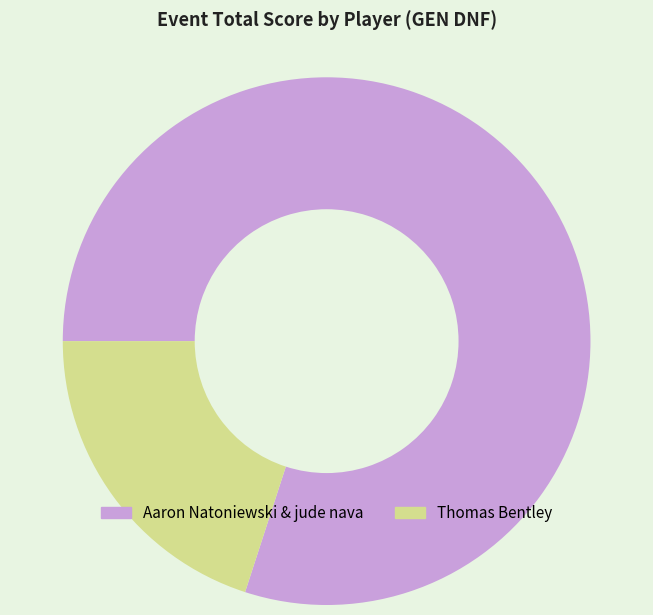

Do Aaron Natoniewski & jude nava and Thomas Bentley together represent more than half of the pie?

Yes